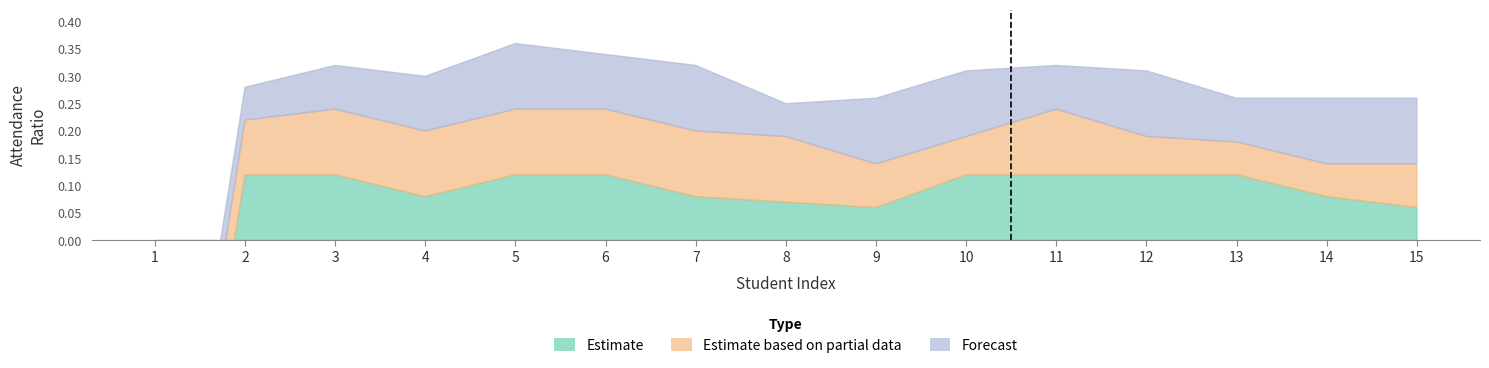

At which label is Estimate closest to 0?

1